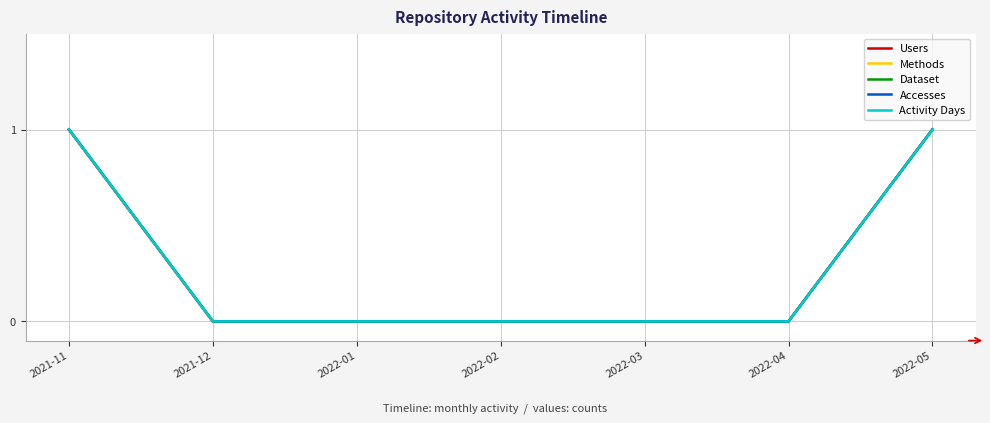

Which series has the largest total across all categories?

Users